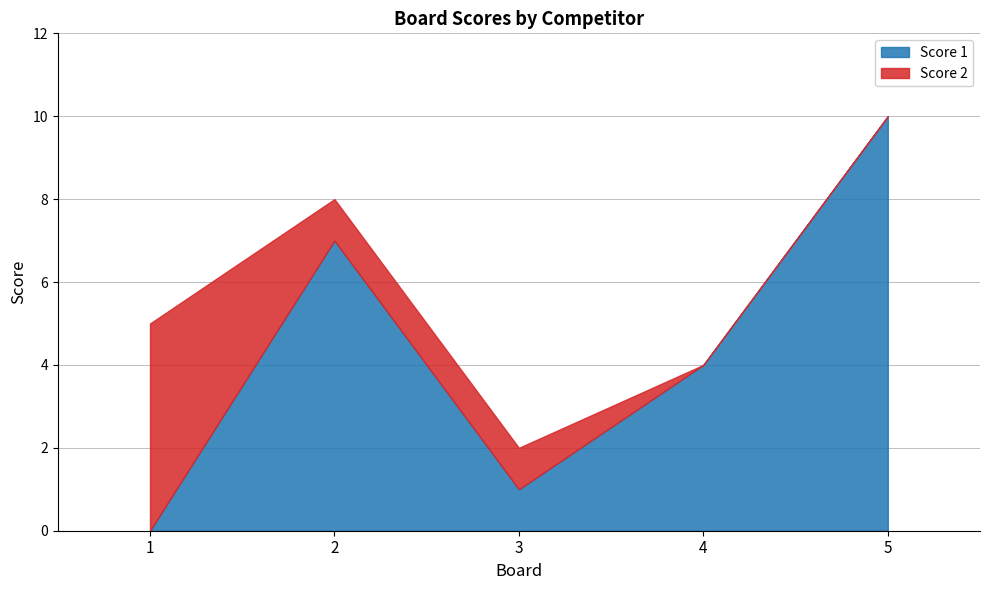

At which category does Score 1 reach its first local peak?

2